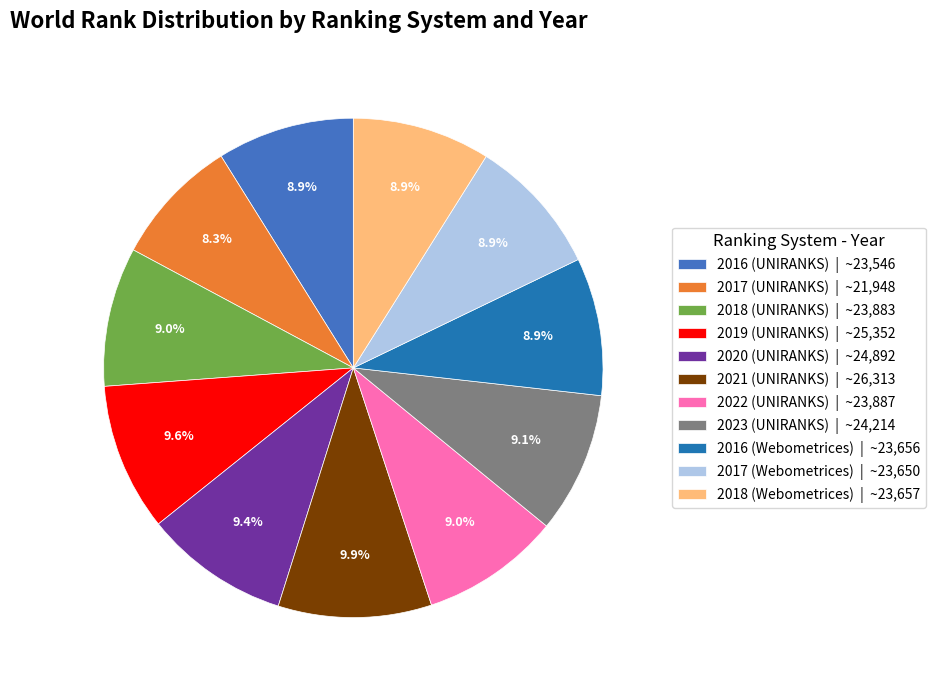

True or false: 2016 (Webometrices) accounts for 9% of the total.

True